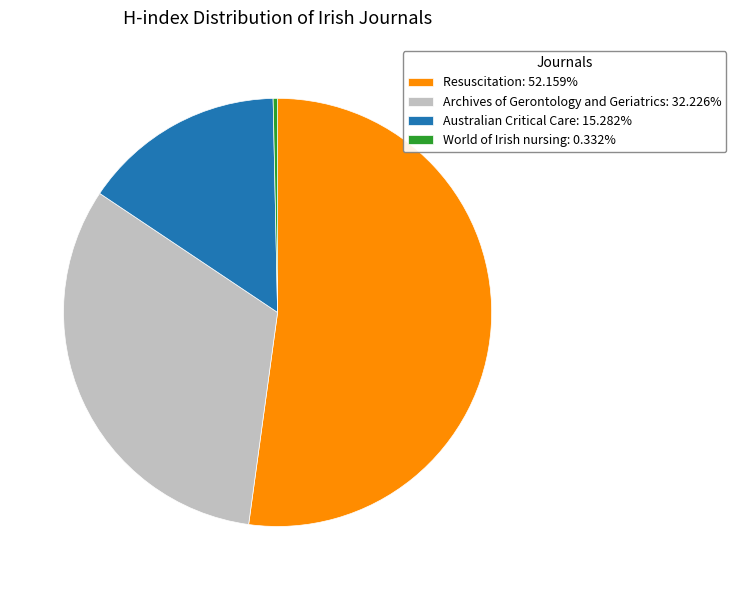

How many slices are in this pie chart?

4